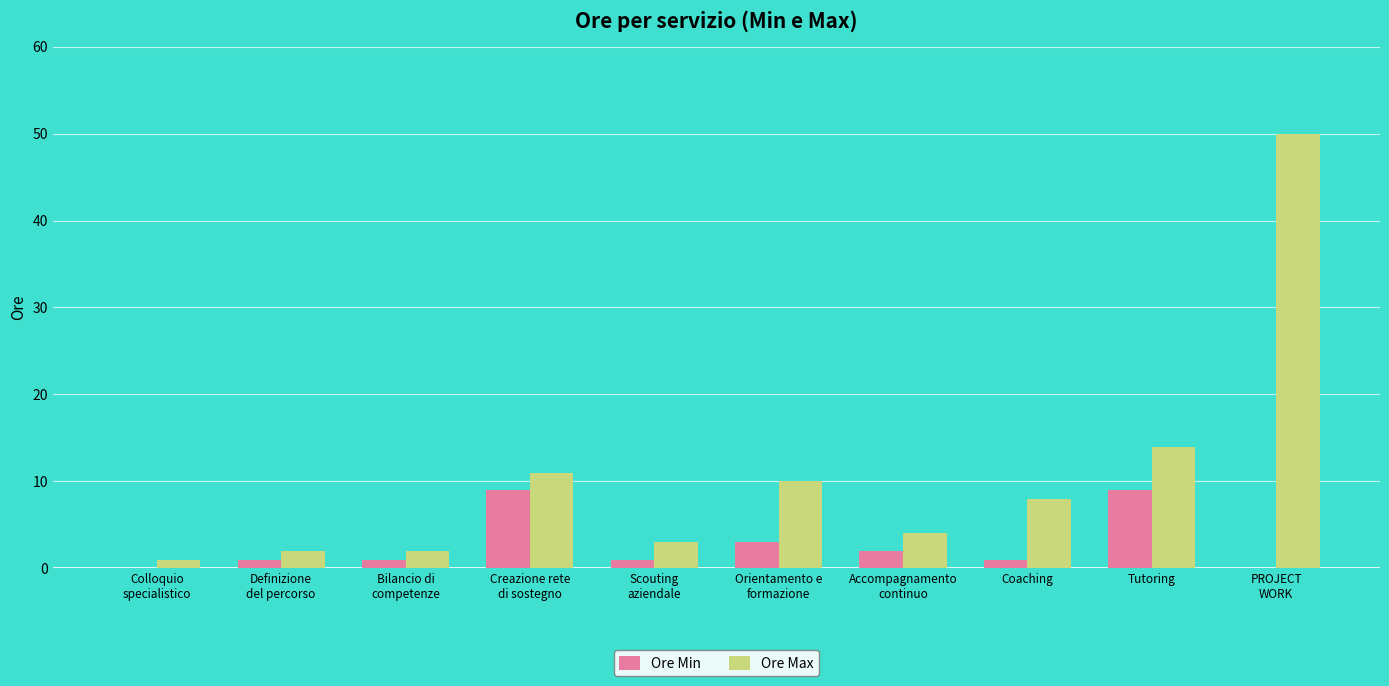

Is the value of Ore Max at Bilancio di
competenze greater than the value of Ore Min at Orientamento e
formazione?

No